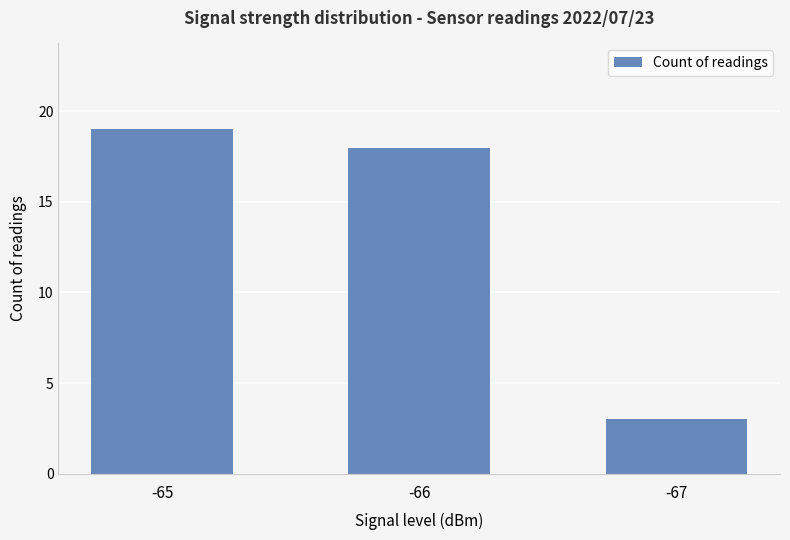

At which label does the data first exceed 18?

-65